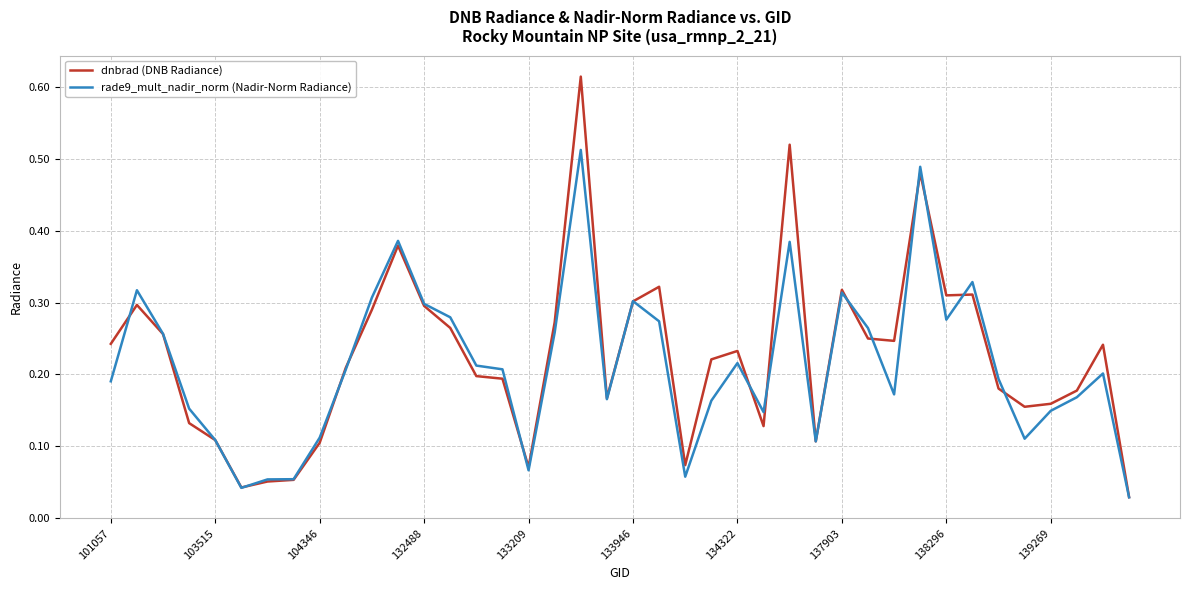

Which series has the largest range (max minus min)?

dnbrad (DNB Radiance)